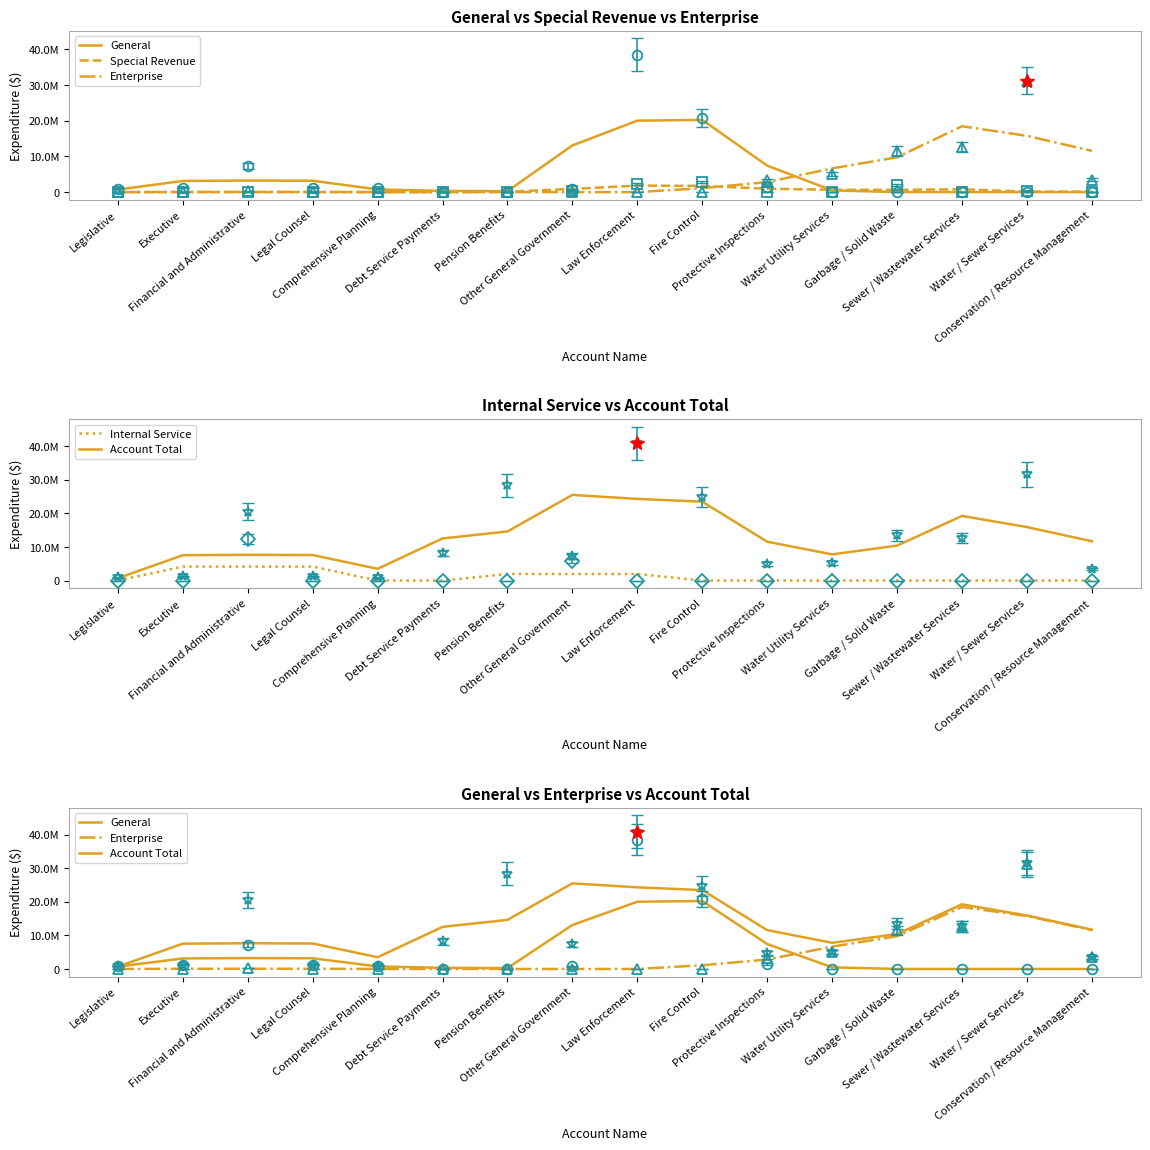

What are all the series names shown in the legend?

General, Special Revenue, Enterprise, Internal Service, Account Total